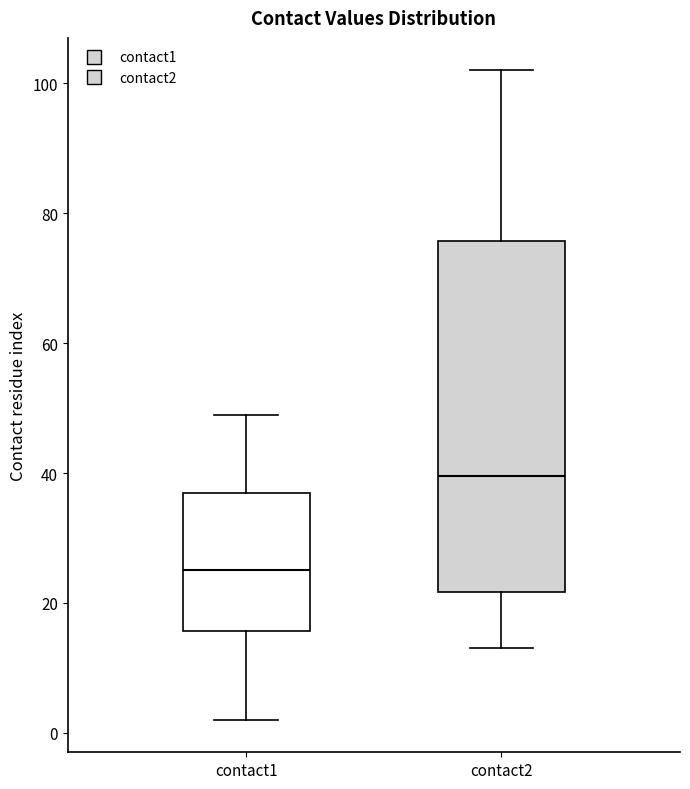

Which box is the tallest, from its lower edge to its upper edge?

contact2